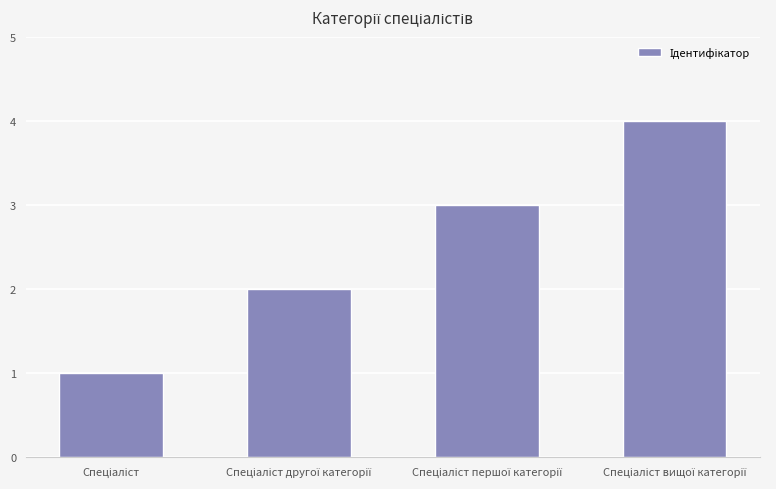

What is the greatest value displayed?

4